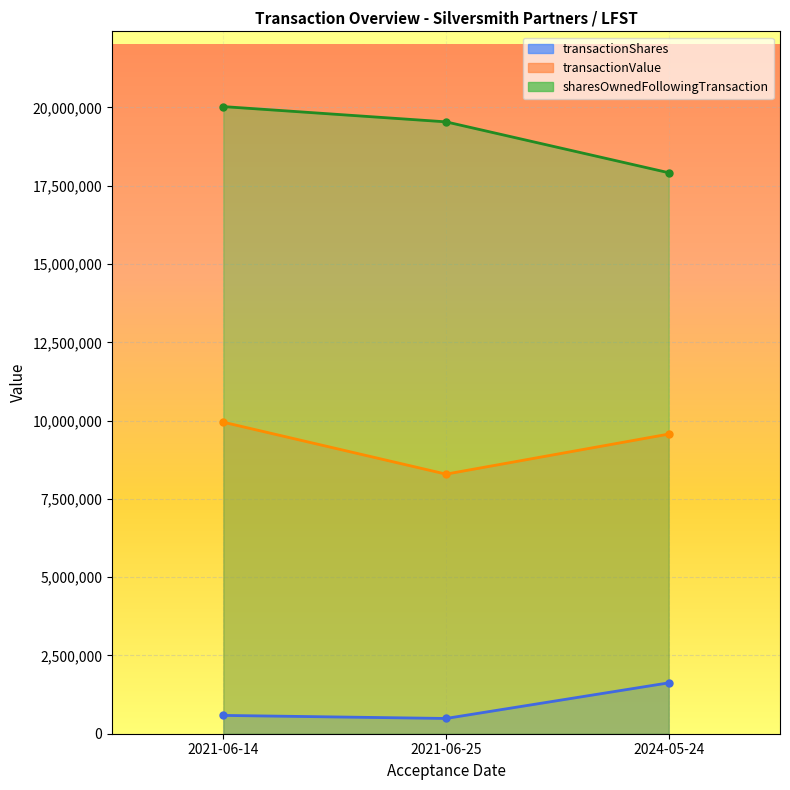

How many lines are shown in the chart?

3